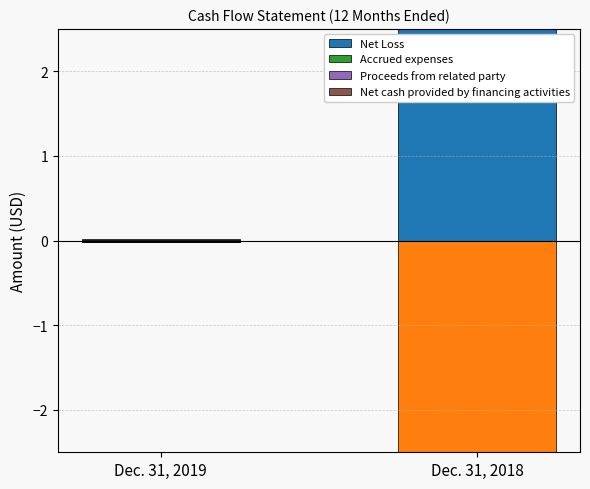

Rank the series by their maximum value, from lowest to highest.

Accrued expenses, Net cash provided by financing activities, Proceeds from related party, Net Loss